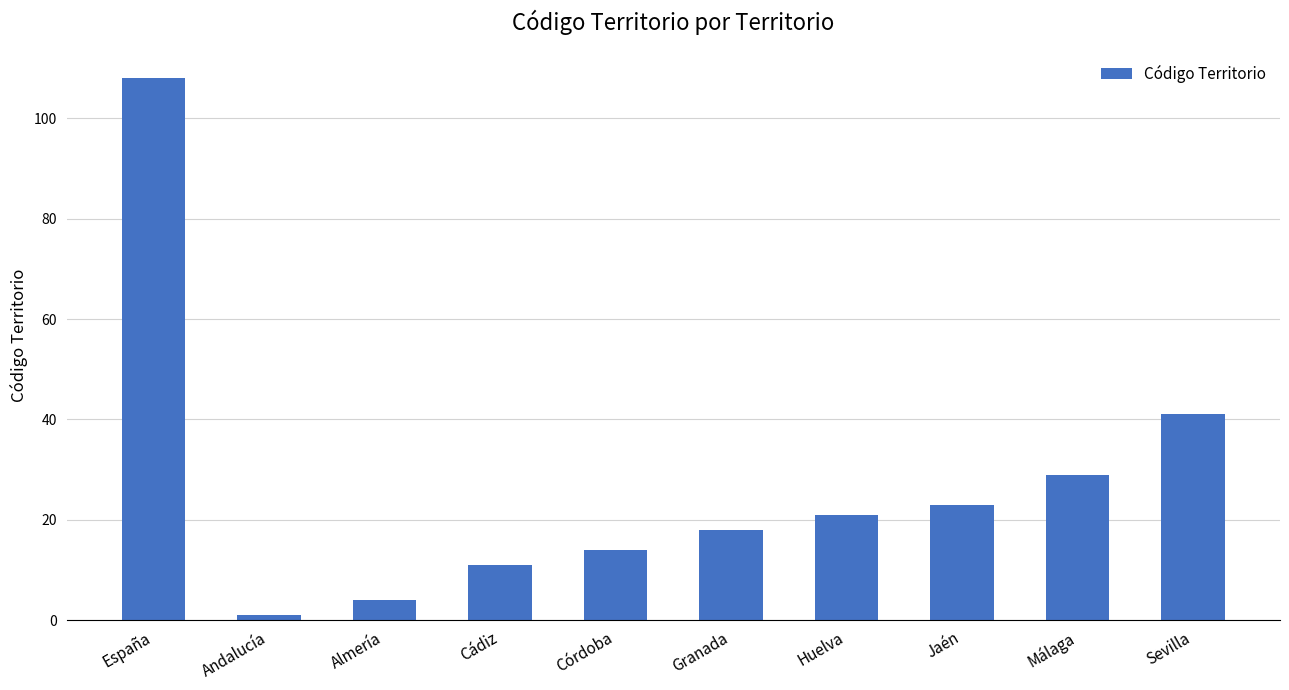

List the labels in order of value, largest first.

España, Sevilla, Málaga, Jaén, Huelva, Granada, Córdoba, Cádiz, Almería, Andalucía